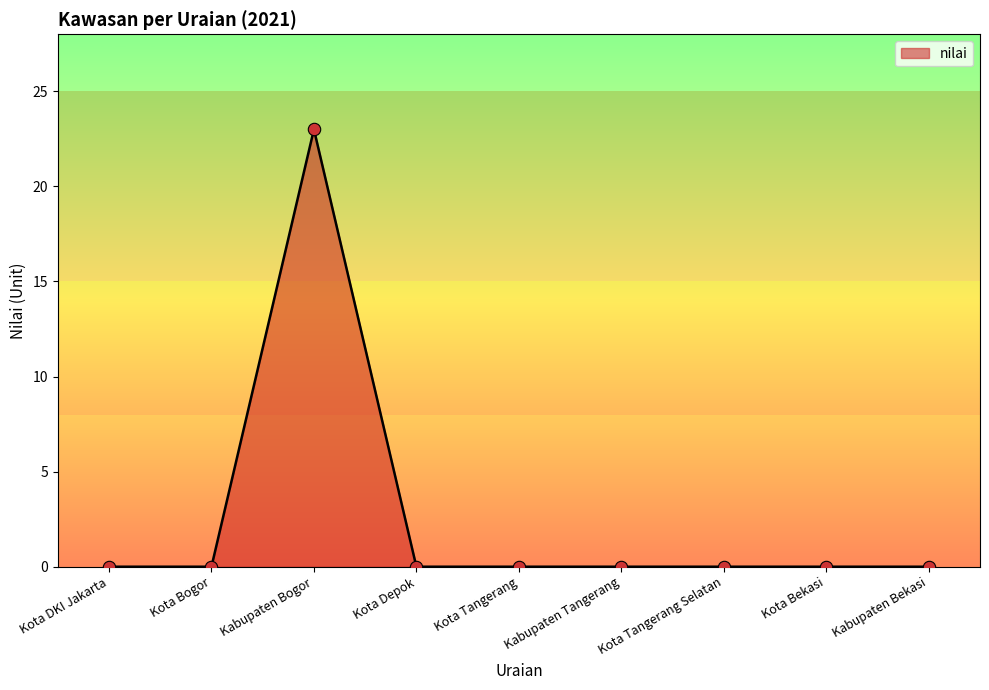

Between Kabupaten Tangerang and Kabupaten Bogor, which is larger?

Kabupaten Bogor